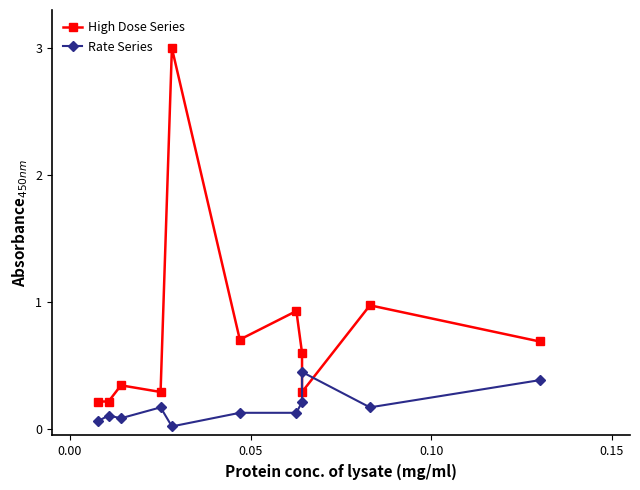

Is the value of Rate Series at 10 greater than the value of High Dose Series at 0.00?

Yes